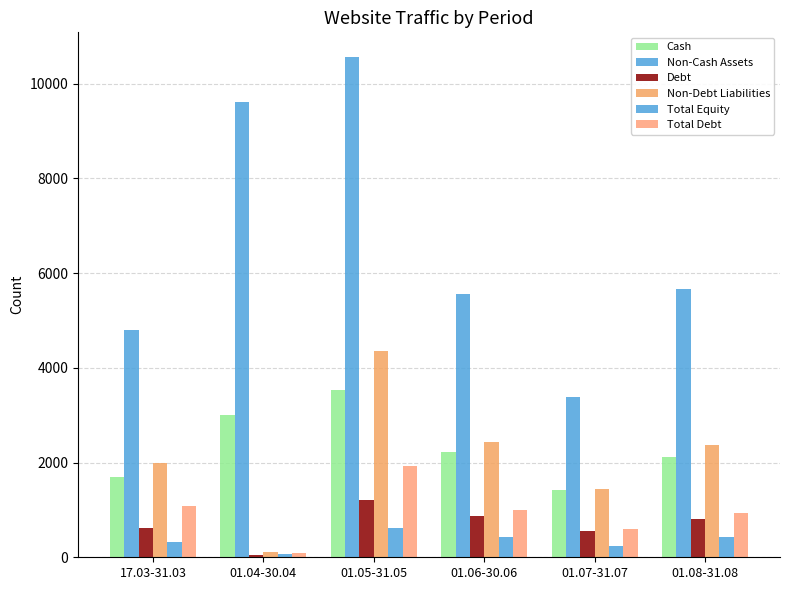

The Total Equity series shows 419 at 01.08-31.08. True or false?

True